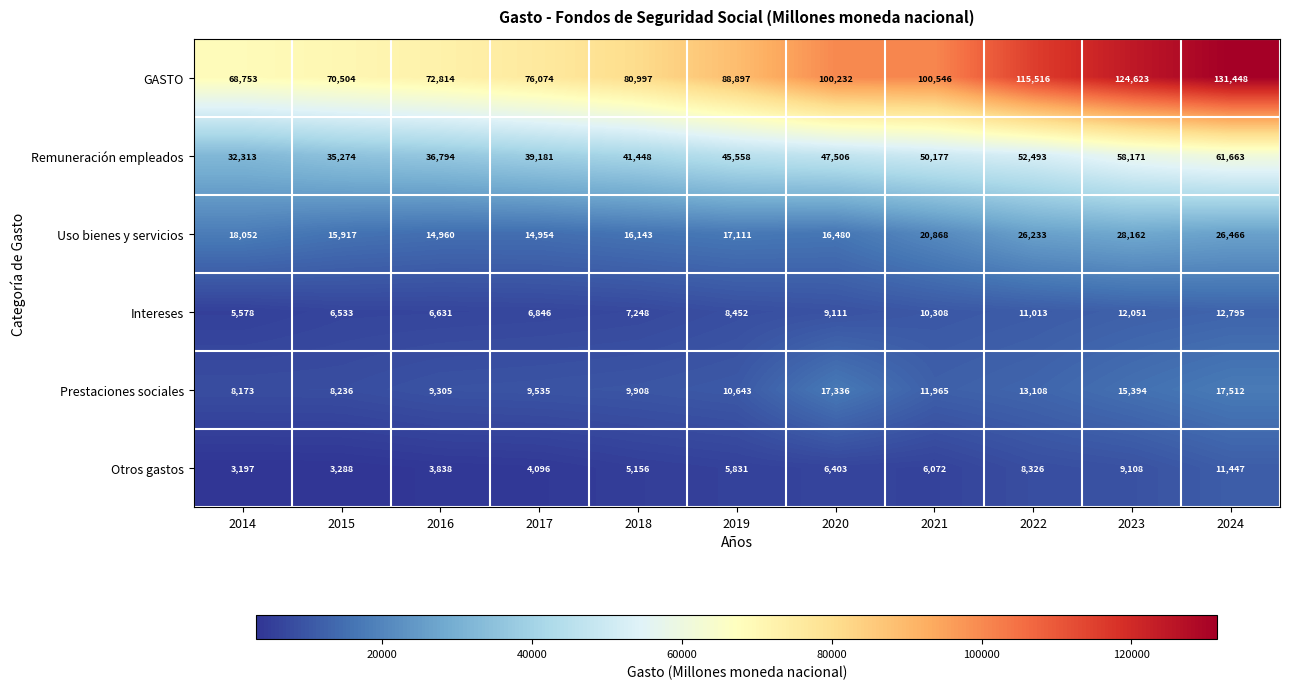

Rank the series at 2017 from lowest to highest value.

Otros gastos, Intereses, Prestaciones sociales, Uso bienes y servicios, Remuneración empleados, GASTO